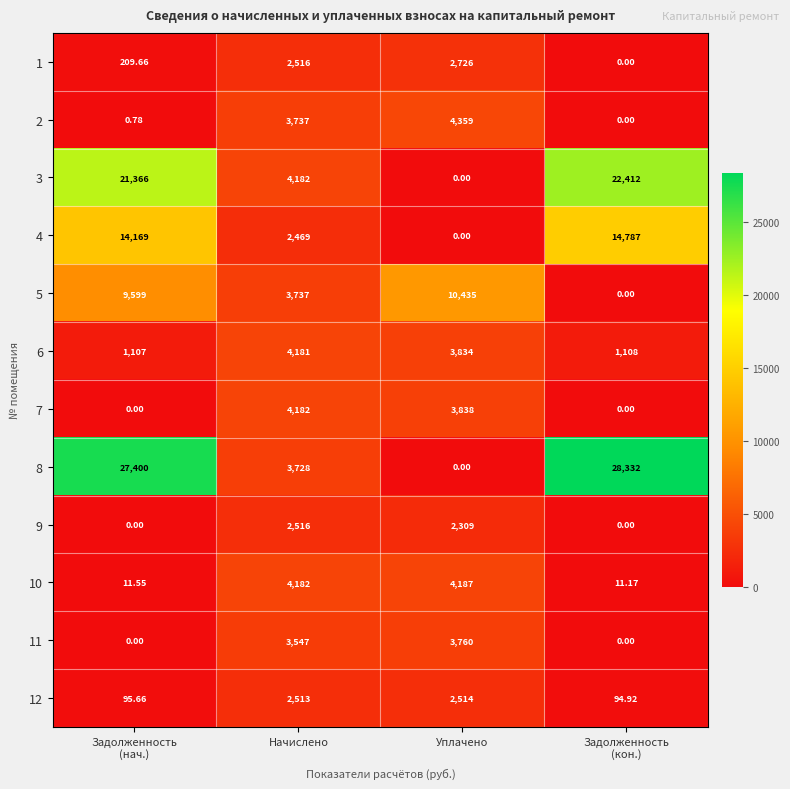

At which label is 8 closest to 14166?

Начислено